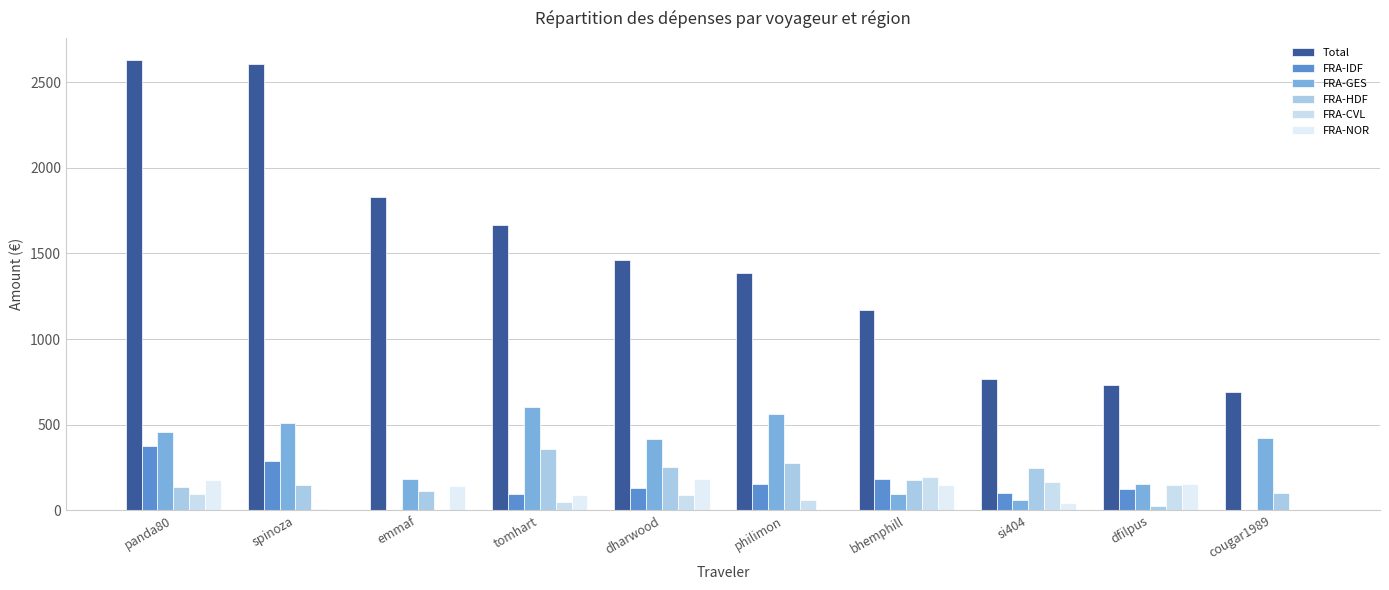

How many categories are shown in the chart?

10